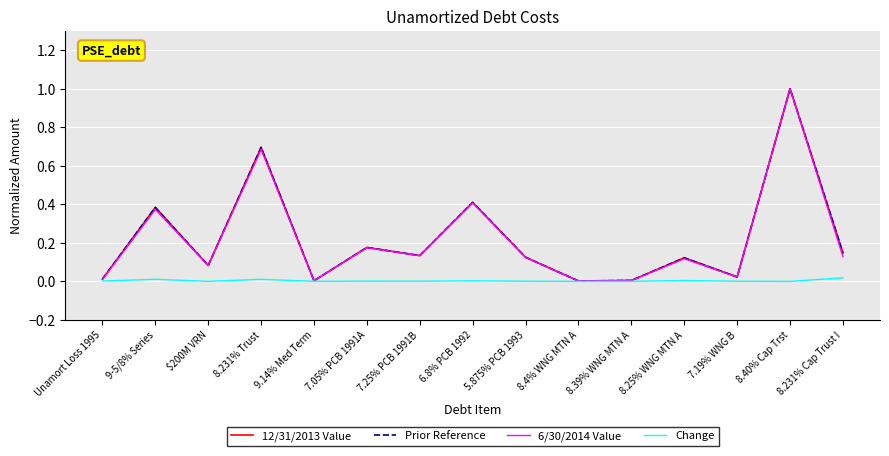

True or false: Change has a value of 0.0 at 9.14% Med Term.

True